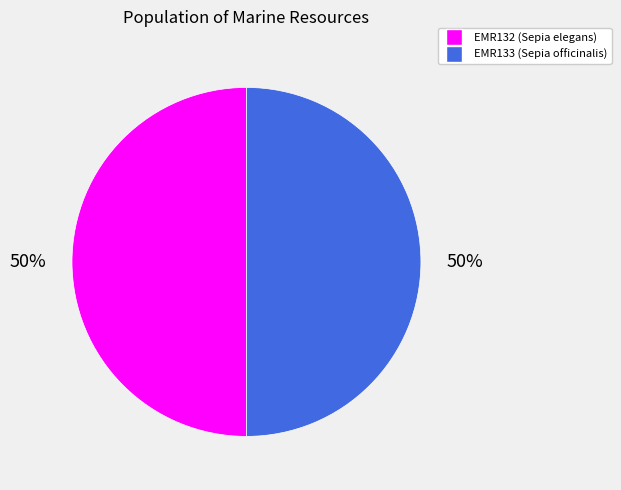

To the nearest percent, what is the combined percentage of EMR133 (Sepia officinalis) and EMR132 (Sepia elegans)?

100%